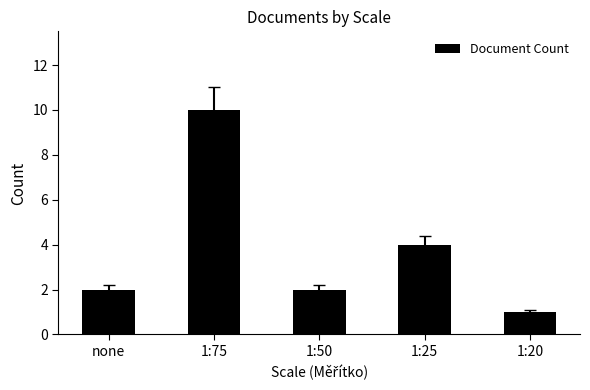

True or false: the data shows 7 at 1:25.

False